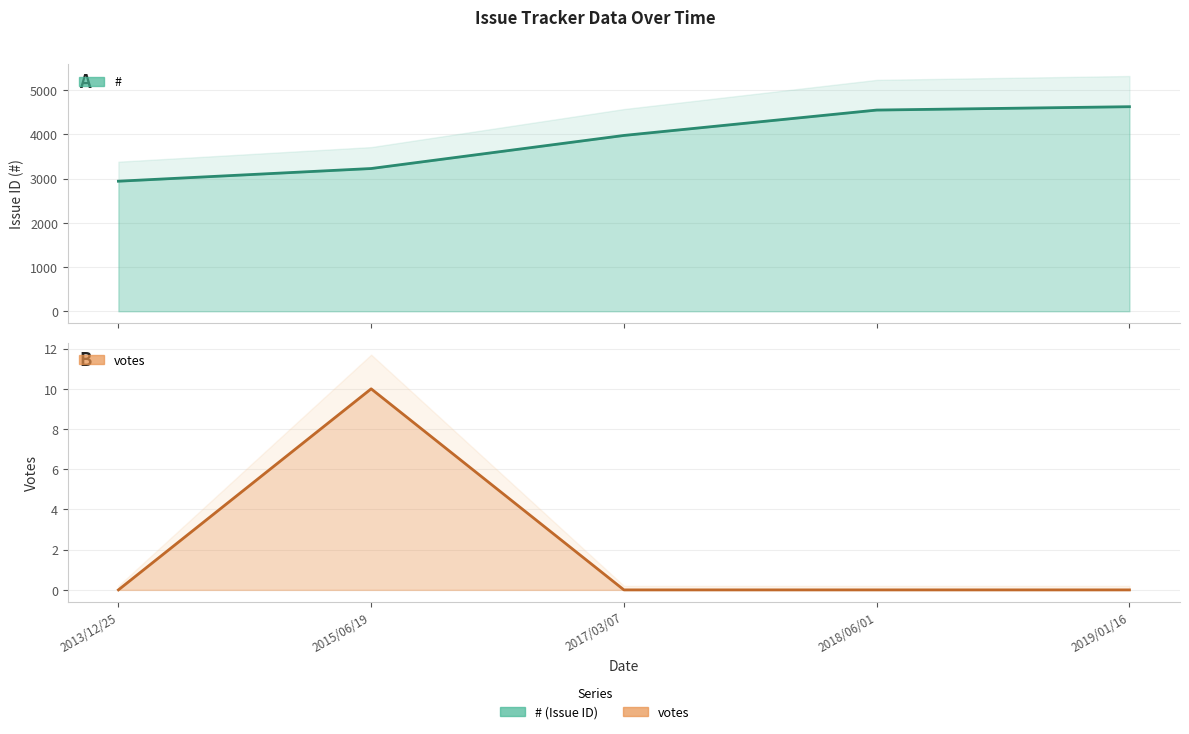

Reading left to right, transcribe all the data shown in this chart.

#: 2941	3228	3976	4550	4626
votes: 0	10	0	0	0